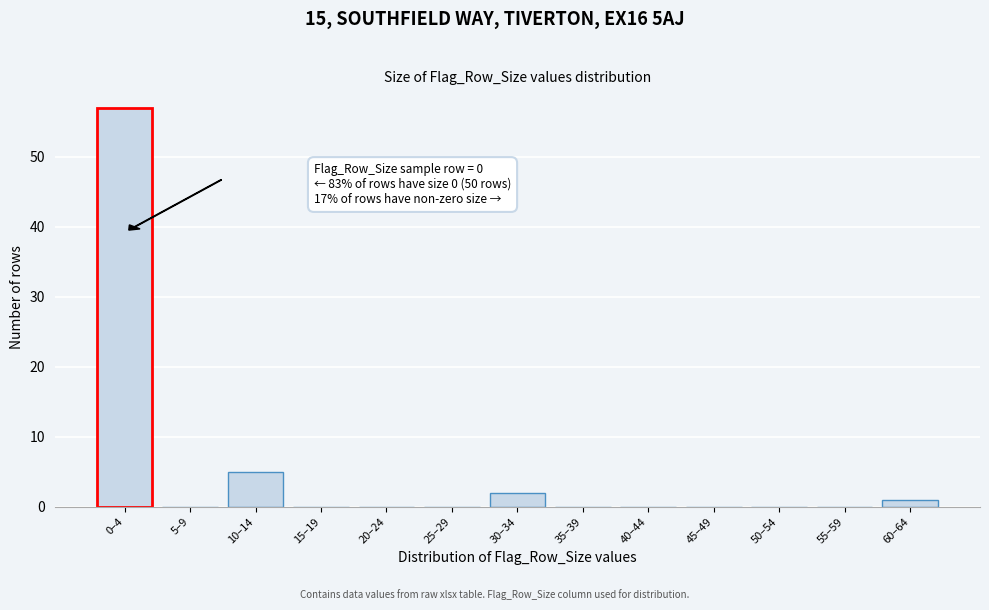

Reading left to right, list all the values displayed in this chart.

0–4=57	5–9=0	10–14=5	15–19=0	20–24=0	25–29=0	30–34=2	35–39=0	40–44=0	45–49=0	50–54=0	55–59=0	60–64=1